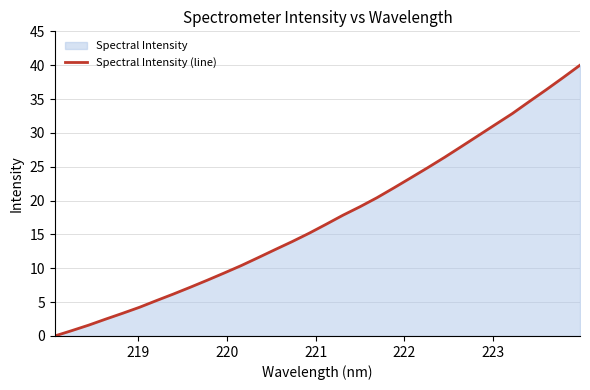

What is the value of the 22nd point from the left?

23.4